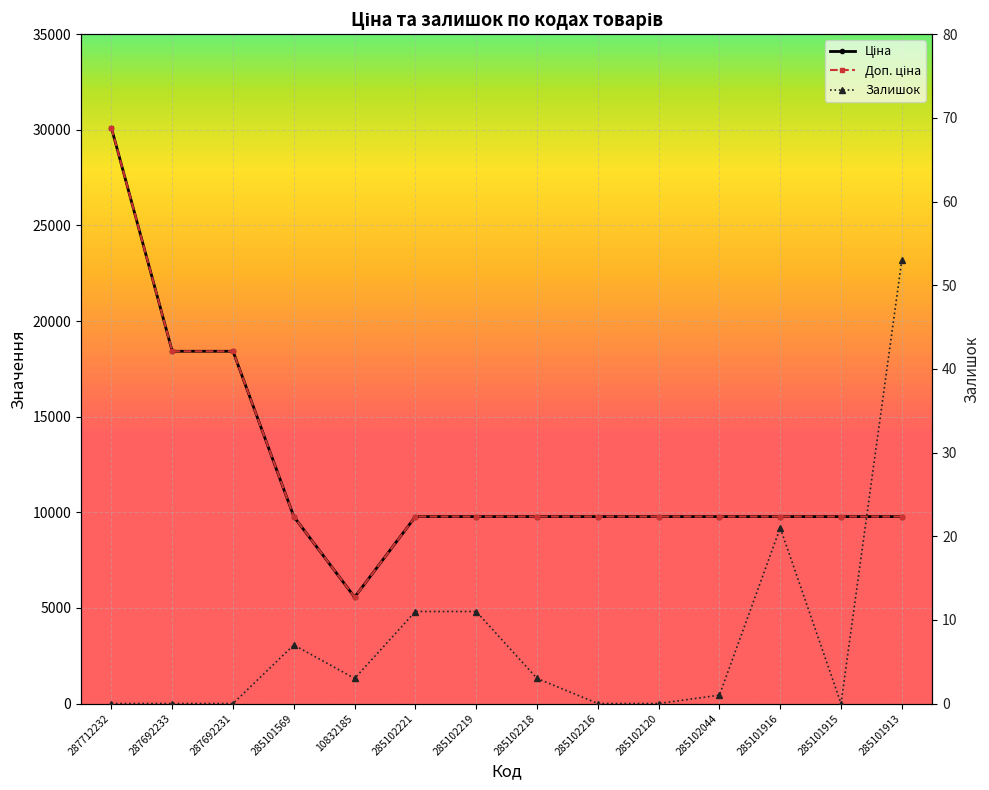

List the series in order of their peak value, lowest first.

Залишок, Ціна, Доп. ціна